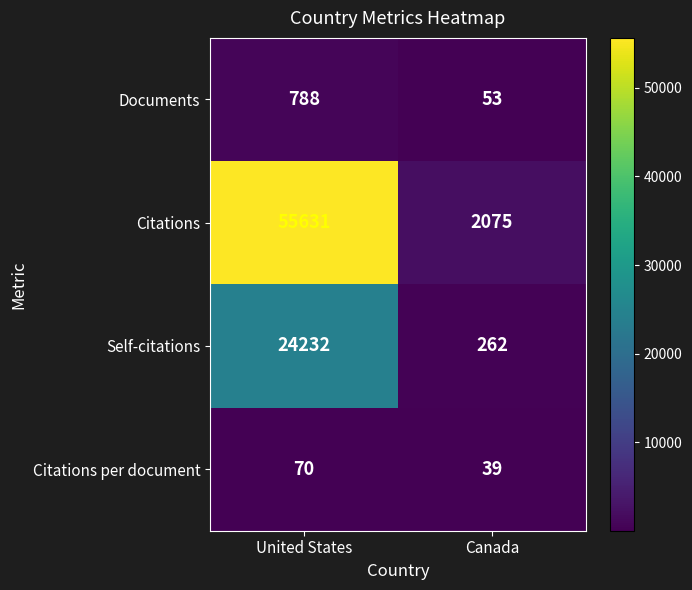

What is the sum of all Self-citations values?

24494